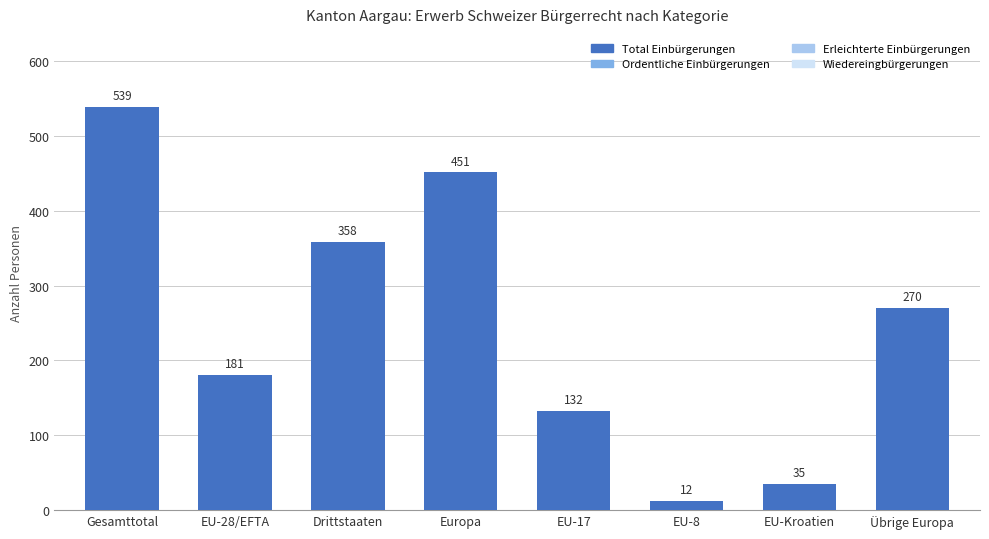

Reading left to right, list all the values displayed in this chart.

Total Einbürgerungen: Gesamttotal=539	EU-28/EFTA=181	Drittstaaten=358	Europa=451	EU-17=132	EU-8=12	EU-Kroatien=35	Übrige Europa=270
Ordentliche Einbürgerungen: Gesamttotal=421	EU-28/EFTA=121	Drittstaaten=300	Europa=371	EU-17=79	EU-8=6	EU-Kroatien=34	Übrige Europa=250
Erleichterte Einbürgerungen: Gesamttotal=118	EU-28/EFTA=60	Drittstaaten=58	Europa=80	EU-17=53	EU-8=6	EU-Kroatien=1	Übrige Europa=20
Wiedereingbürgerungen: Gesamttotal=2	EU-28/EFTA=0	Drittstaaten=2	Europa=0	EU-17=0	EU-8=0	EU-Kroatien=0	Übrige Europa=0